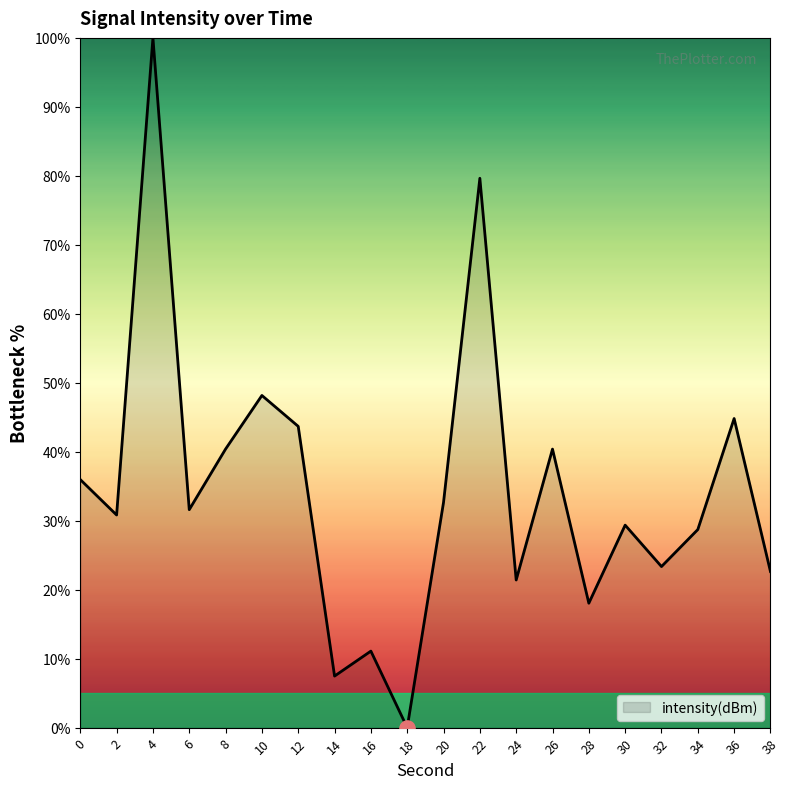

Between 4 and 32, which is larger?

4